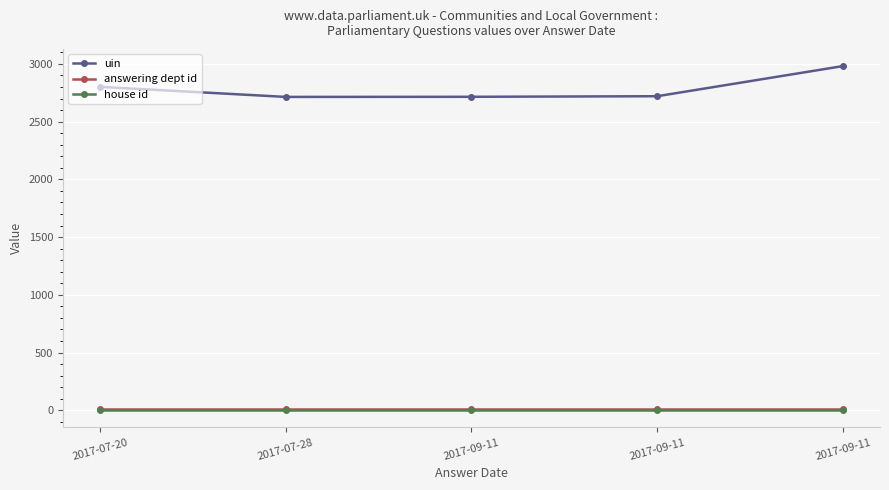

Is this an area chart (filled region under the line)?

No